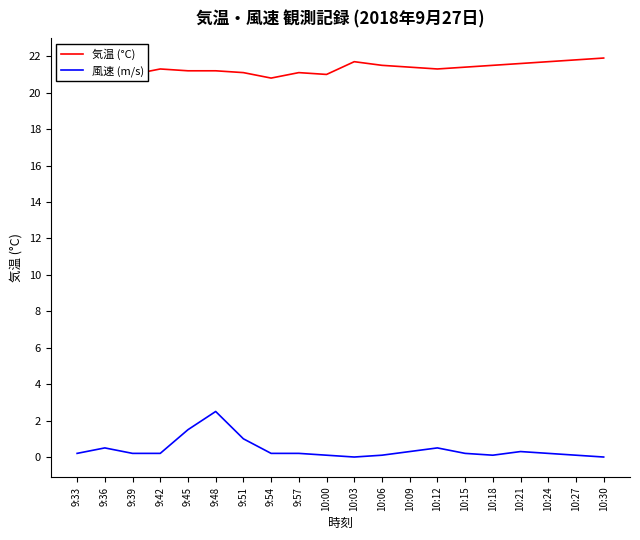

What is the total value across all series at 10:21?

21.9